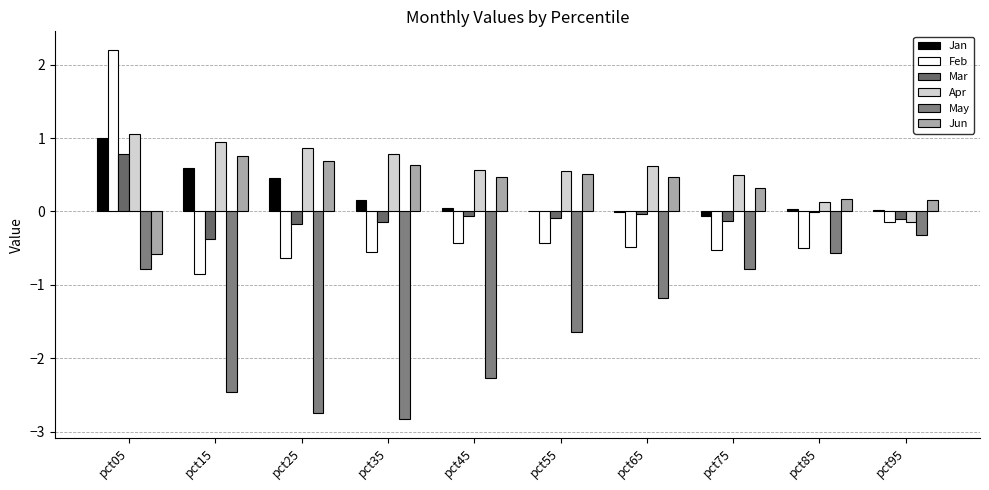

Are the bars grouped side by side (vs. stacked)?

Yes